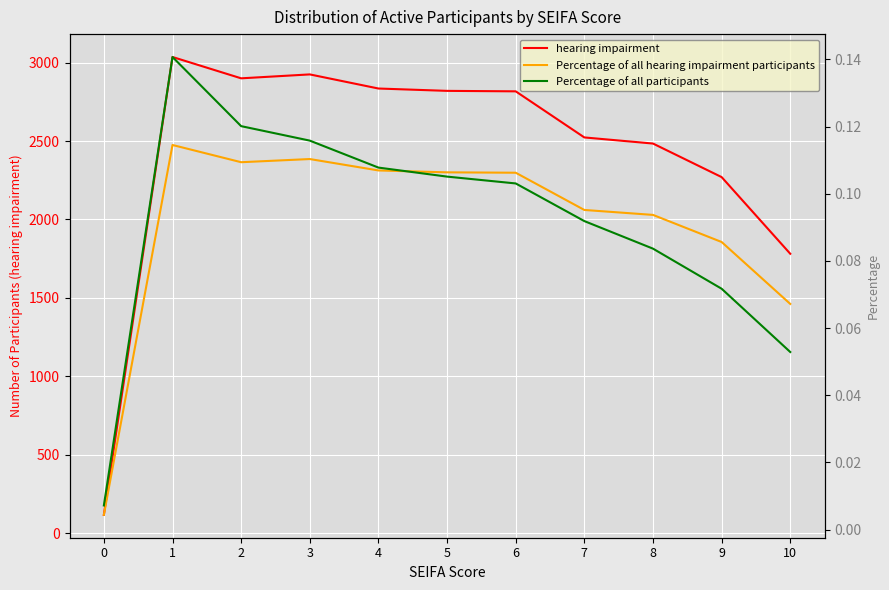

Which series has the widest spread of values?

hearing impairment